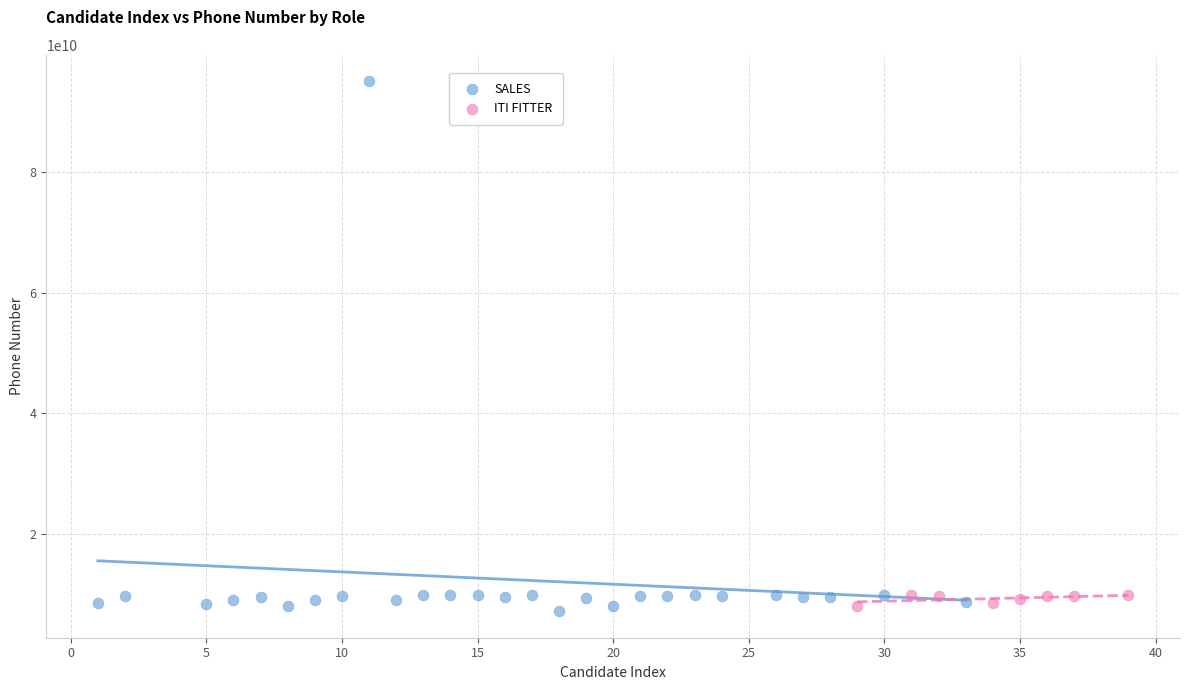

Which series contains the highest Y value?

SALES